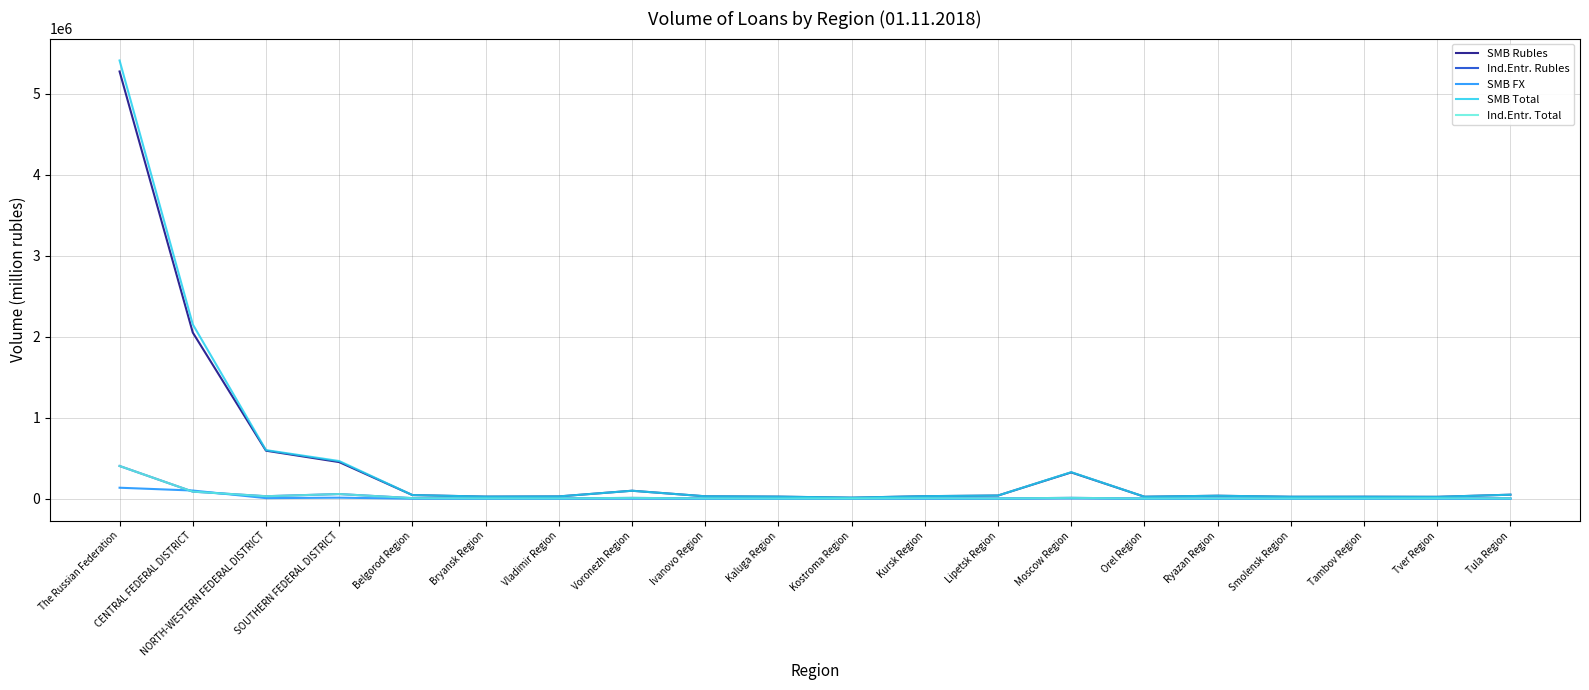

What is the minimum value for SMB Rubles?

12630